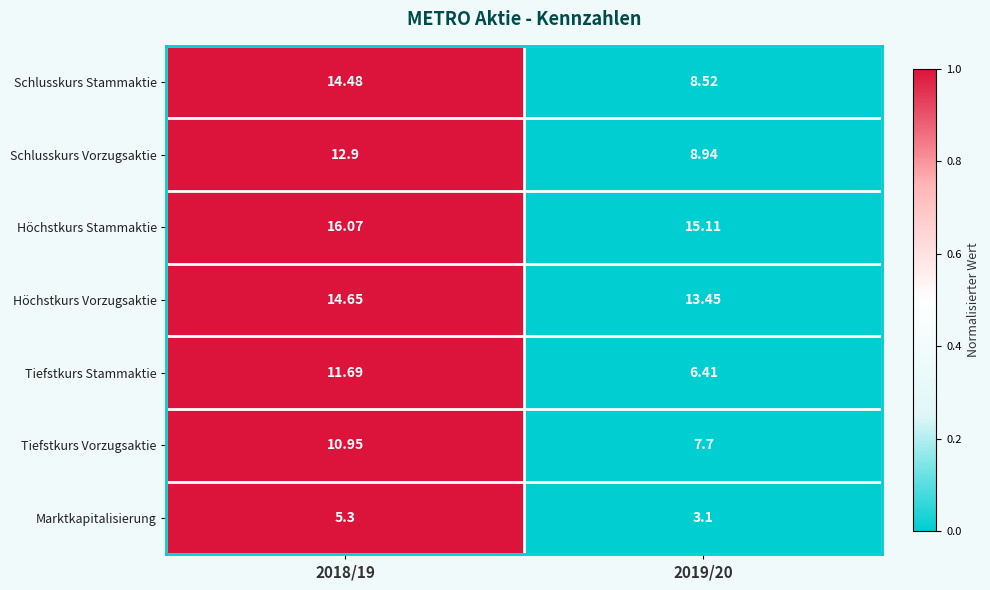

Between 2018/19 and 2019/20, which series saw the biggest shift?

Schlusskurs Stammaktie